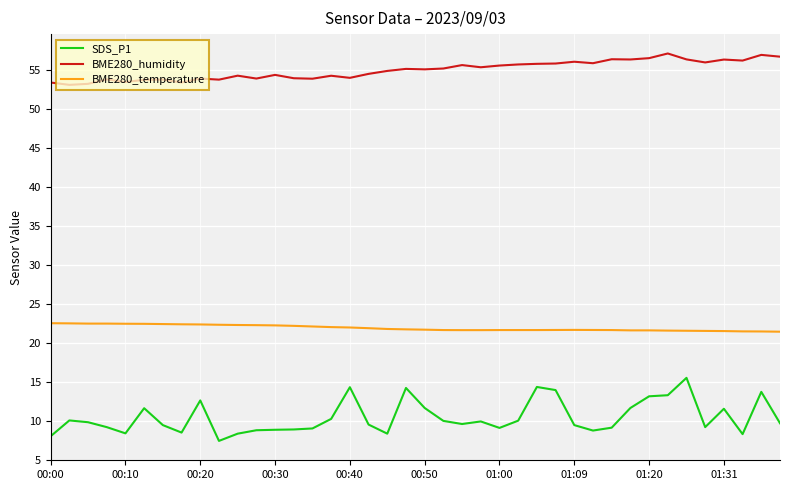

What is the difference between the maximum and minimum values in the SDS_P1 series?

8.1